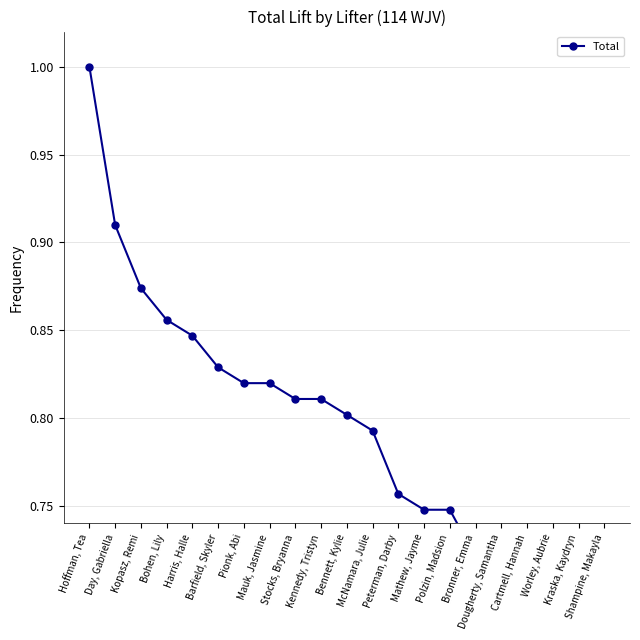

What is the difference between the second highest and minimum values?

0.2